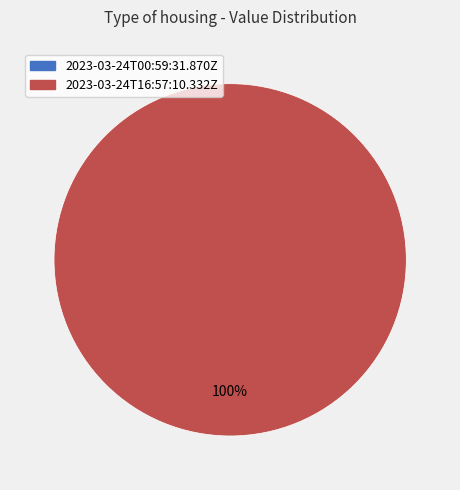

To the nearest percent, what portion does 2023-03-24T16:57:10.332Z represent?

100%